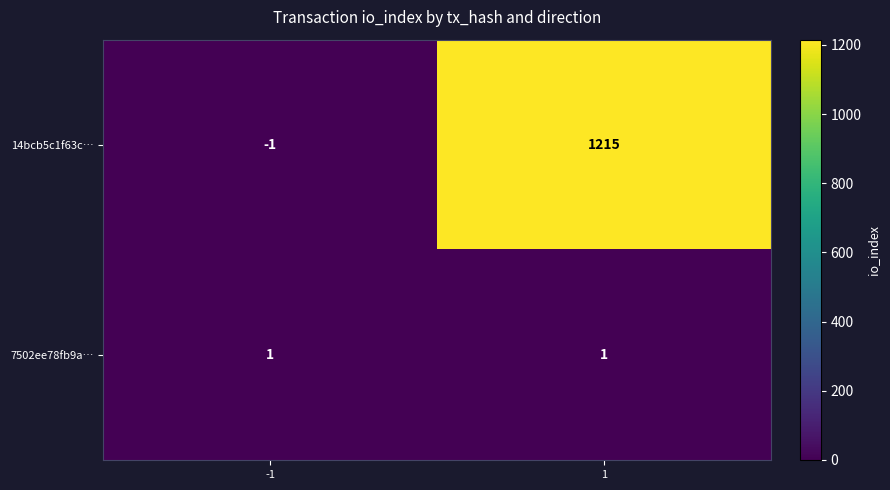

List the series in order of their overall mean, highest first.

14bcb5c1f63c…, 7502ee78fb9a…